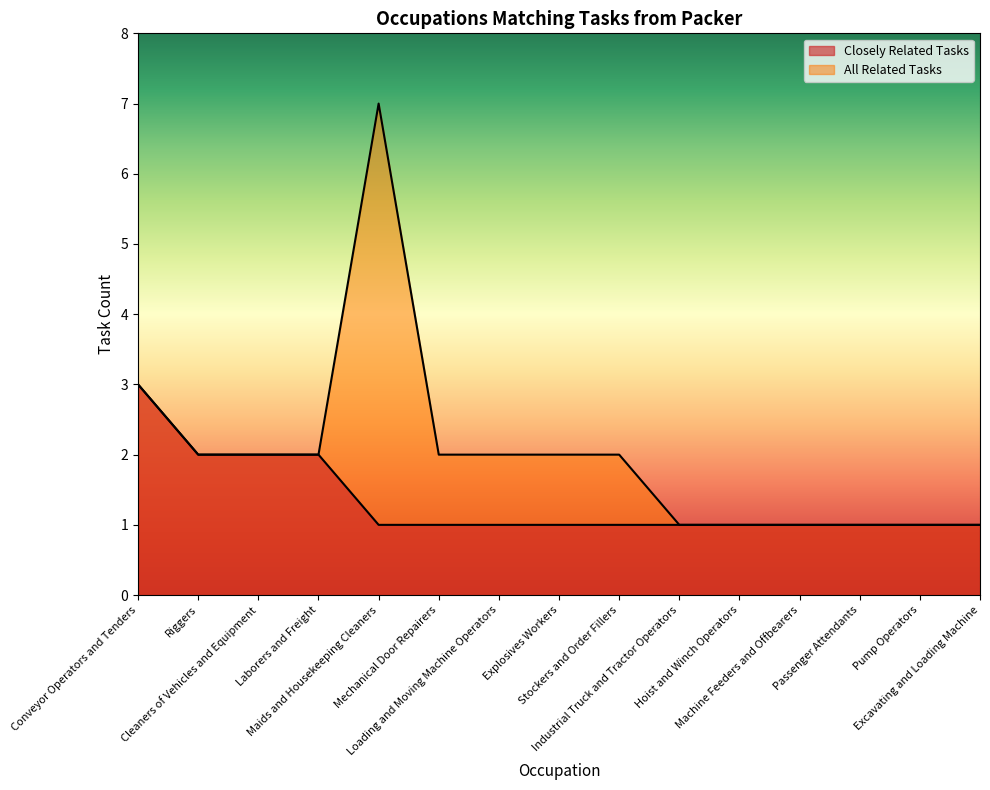

How many data points in All Related Tasks are above 2?

2